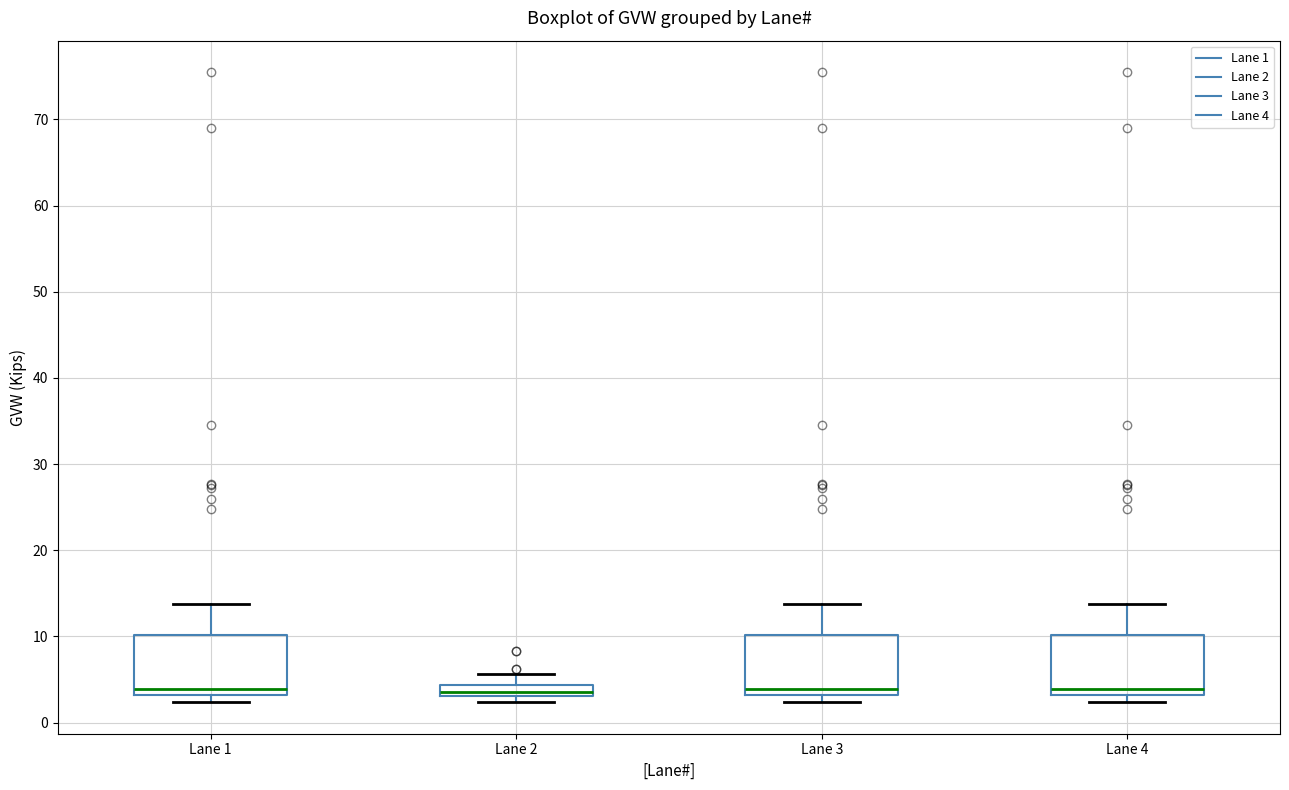

Where does the median line of the box for Lane 4 sit on the y-axis? The values are not printed on the chart, so give them approximately, as read against the axis.

4